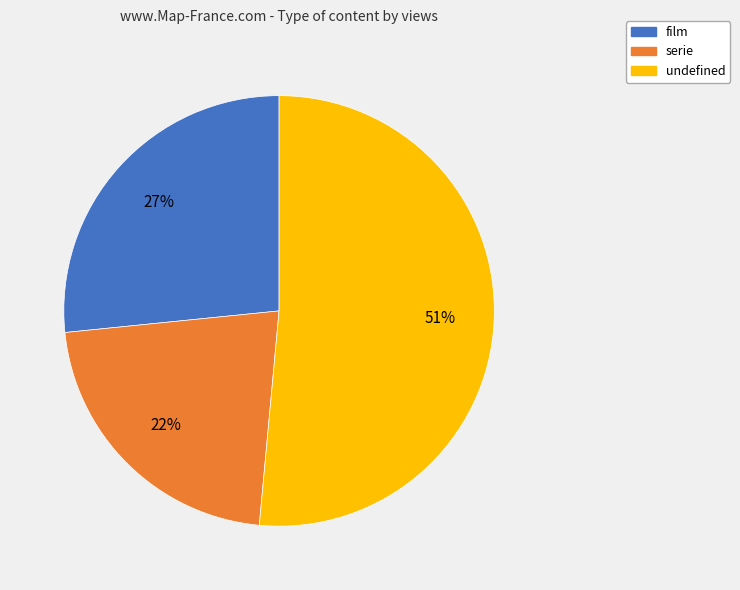

What percentage is the serie slice, to the nearest percent?

22%